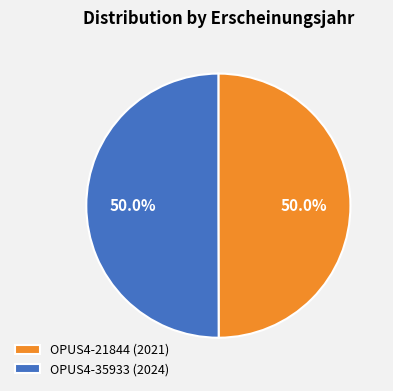

What is the ratio of the value at OPUS4-35933 (2024) to the value at OPUS4-21844 (2021)?

1.0